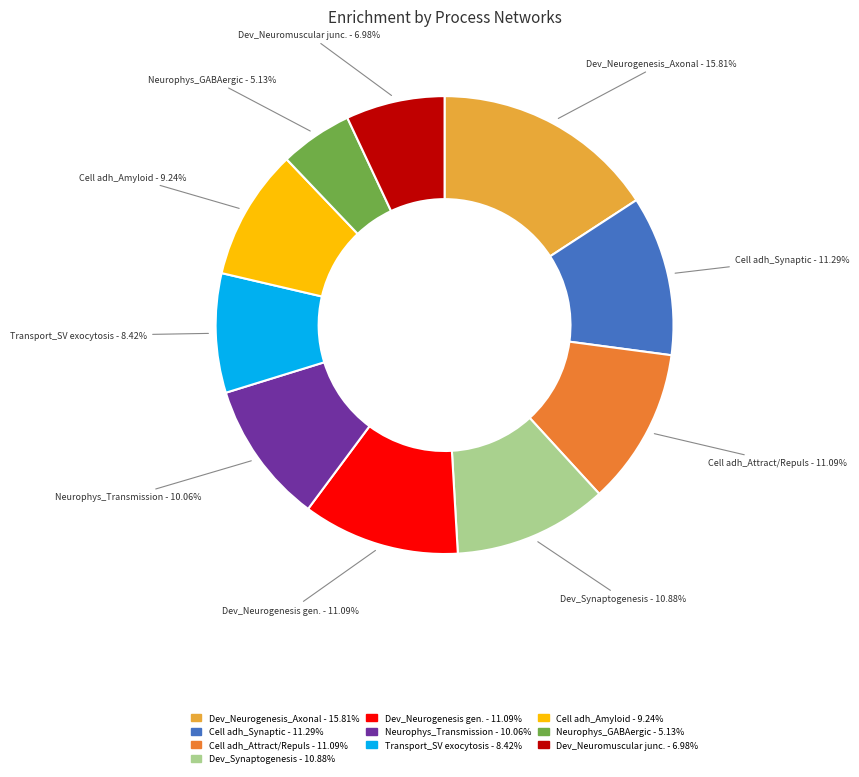

How many segments does this pie chart have?

10